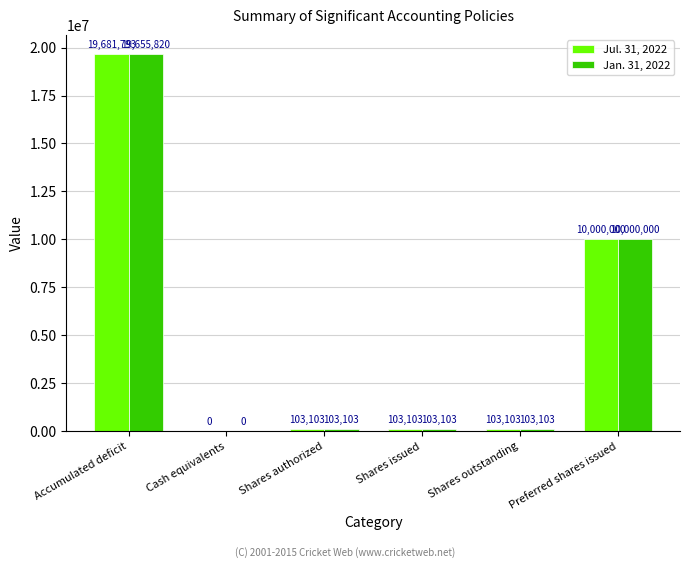

Reading right to left, transcribe all the data shown in this chart.

Jul. 31, 2022: Preferred shares issued=10000000	Shares outstanding=103103	Shares issued=103103	Shares authorized=103103	Cash equivalents=0	Accumulated deficit=19681793
Jan. 31, 2022: Preferred shares issued=10000000	Shares outstanding=103103	Shares issued=103103	Shares authorized=103103	Cash equivalents=0	Accumulated deficit=19655820